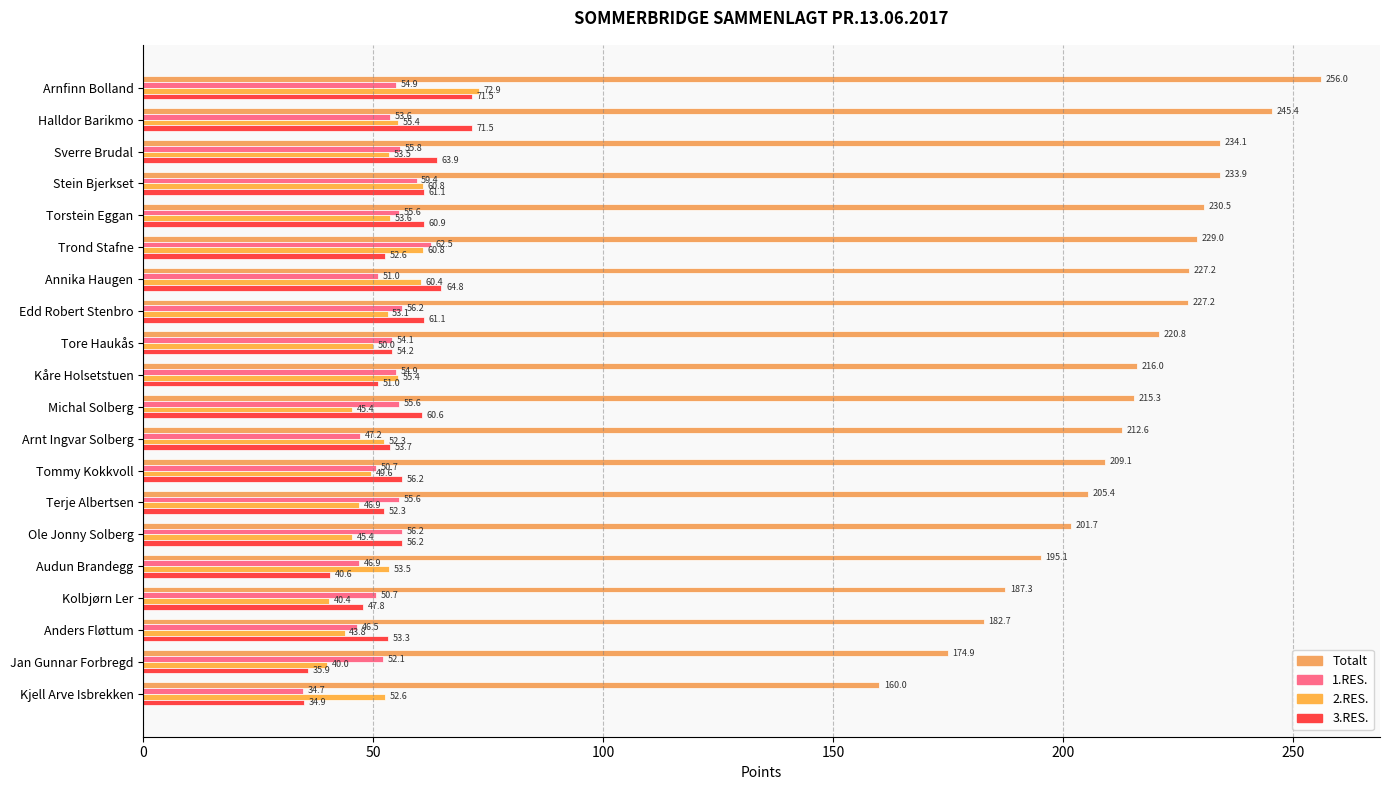

Count the number of categories in the chart.

20